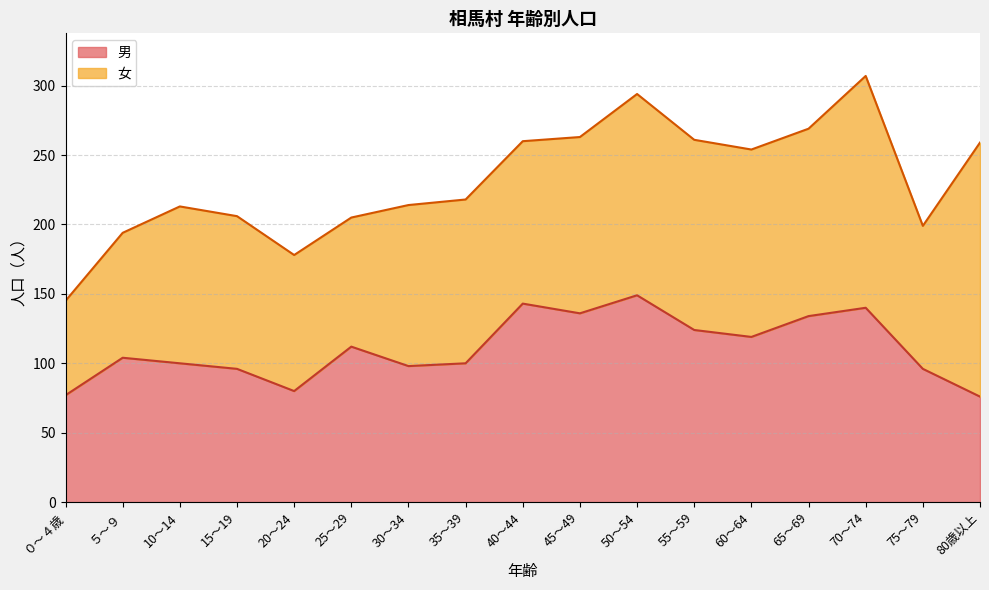

How many lines are shown in the chart?

2